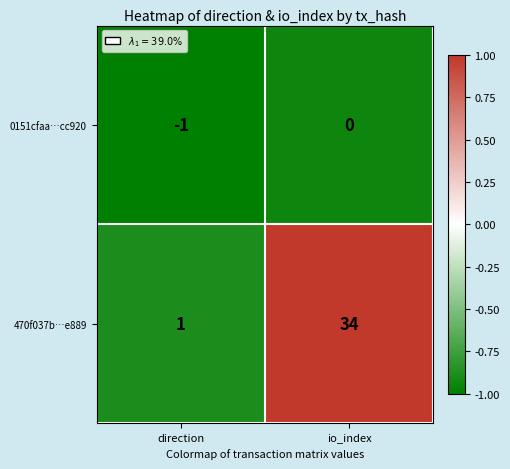

True or false: 470f037b…e889 has a value of 2 at direction.

False